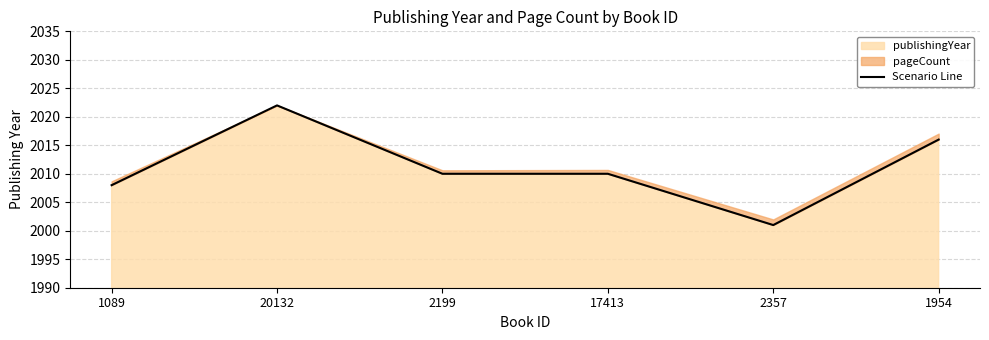

Between 2199 and 1954, which is larger?

1954